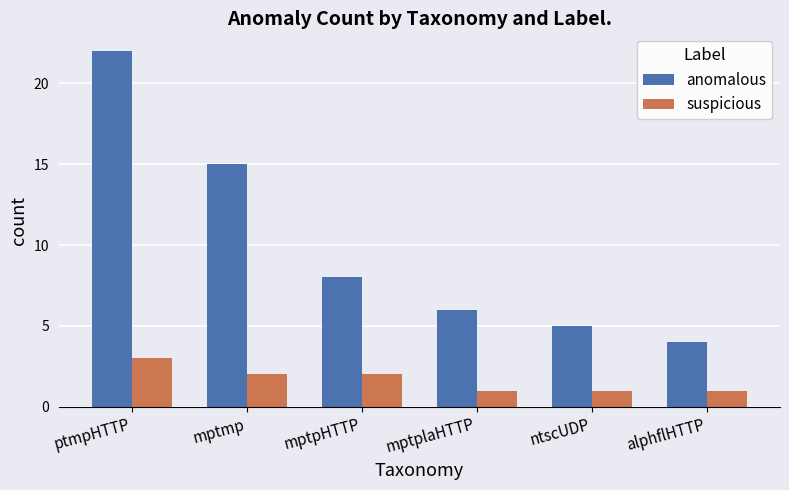

The anomalous series shows 5 at alphflHTTP. True or false?

False